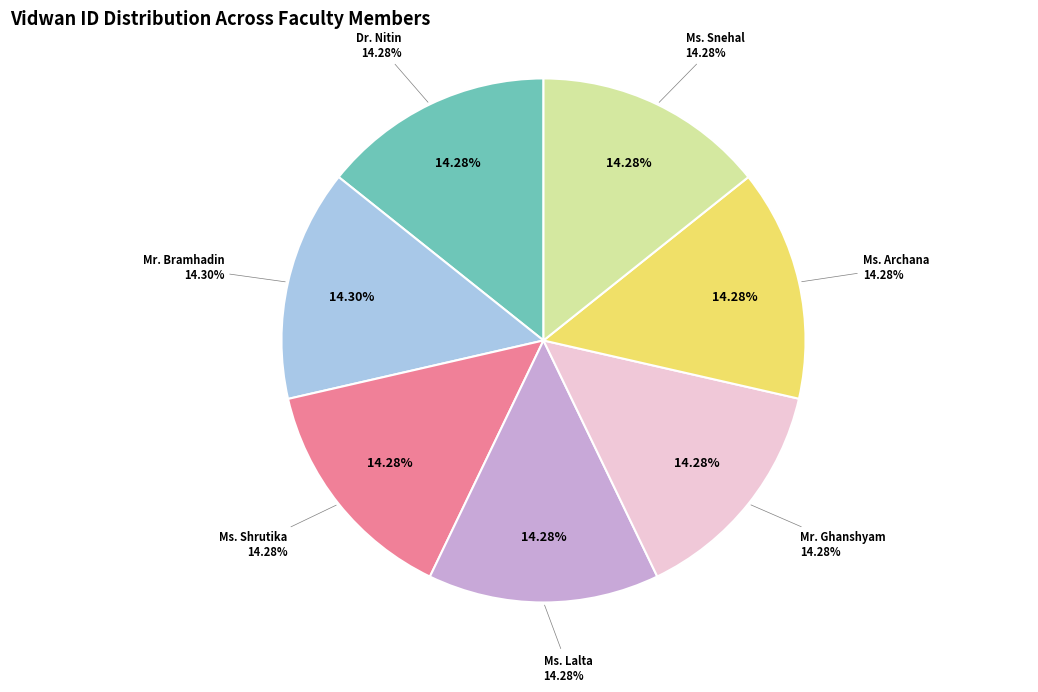

Combined, what portion of the pie is Dr. Nitin Mahesh Agarwal and Mr. Ghanshyam Jee Rajkumar Jha?

28.6%